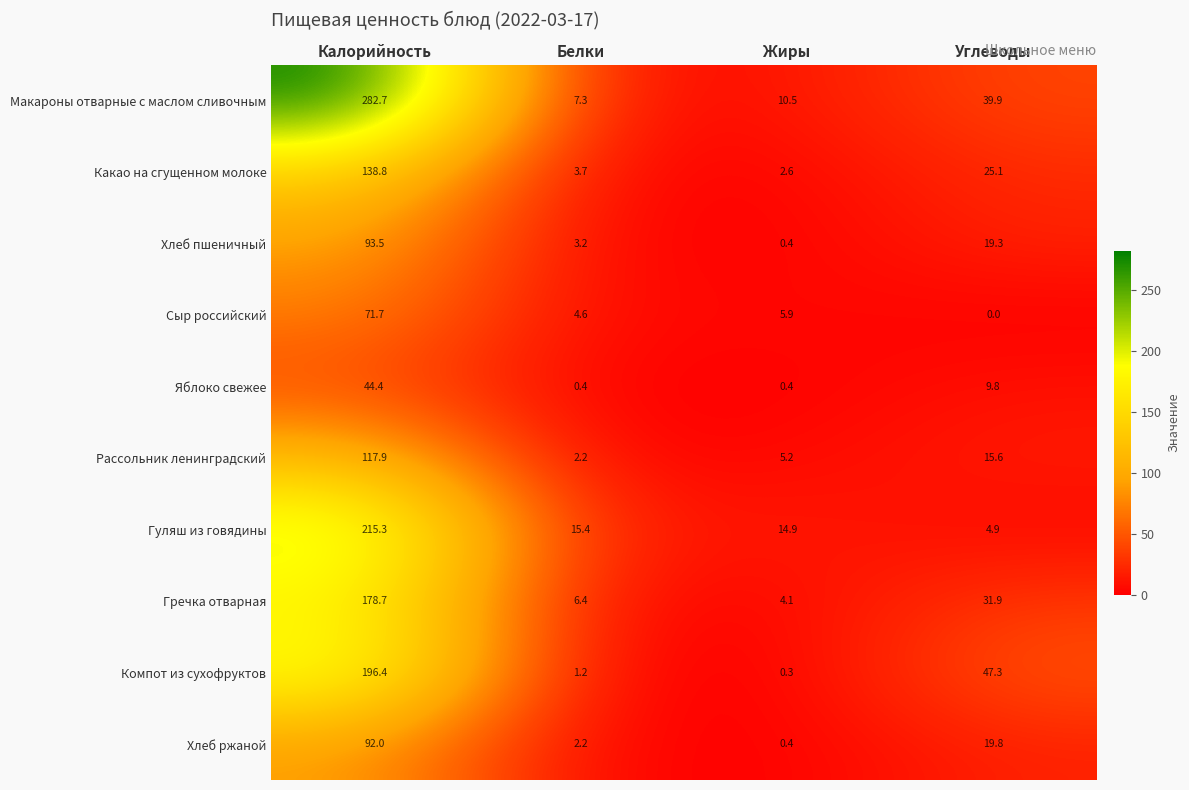

How many data points in Гречка отварная are less than 31?

2